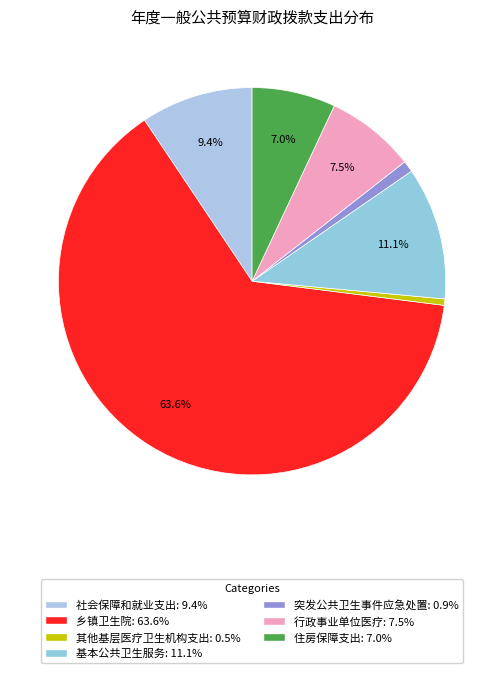

To the nearest percent, what is the average slice percentage?

14%